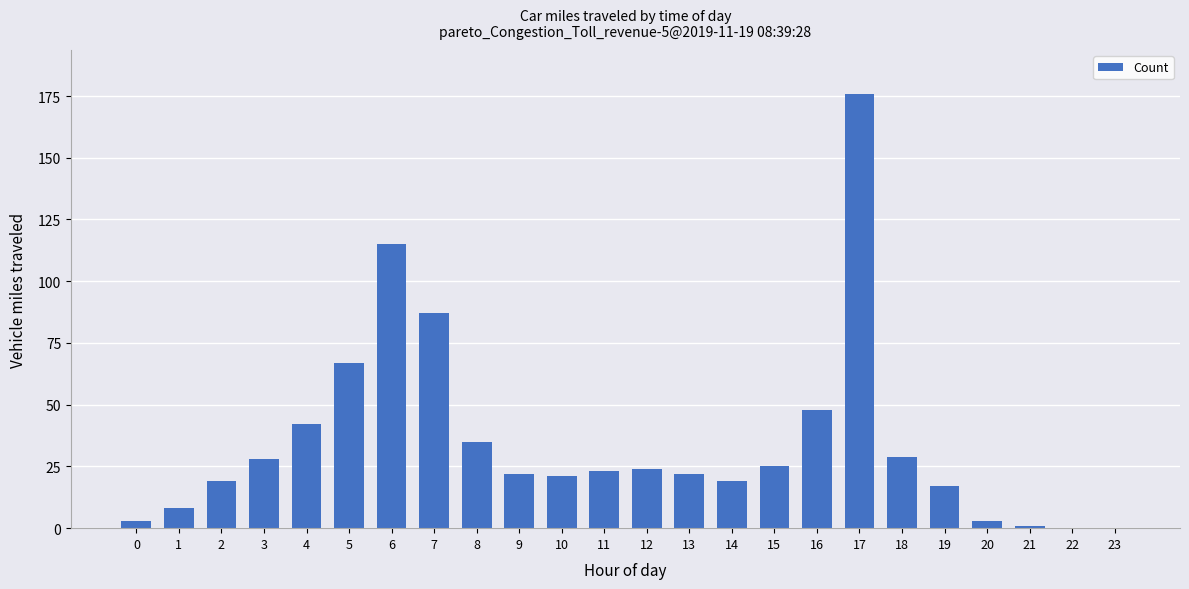

How many data points does each series have?

24